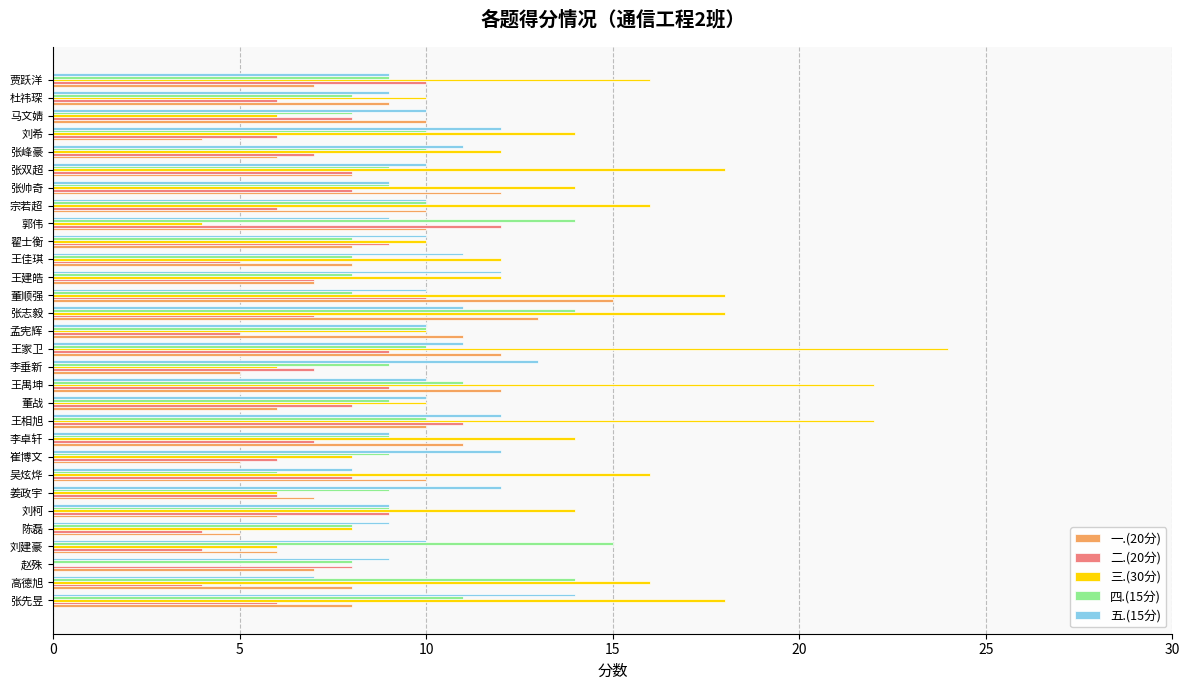

The 二.(20分) series shows 2 at 刘柯. True or false?

False